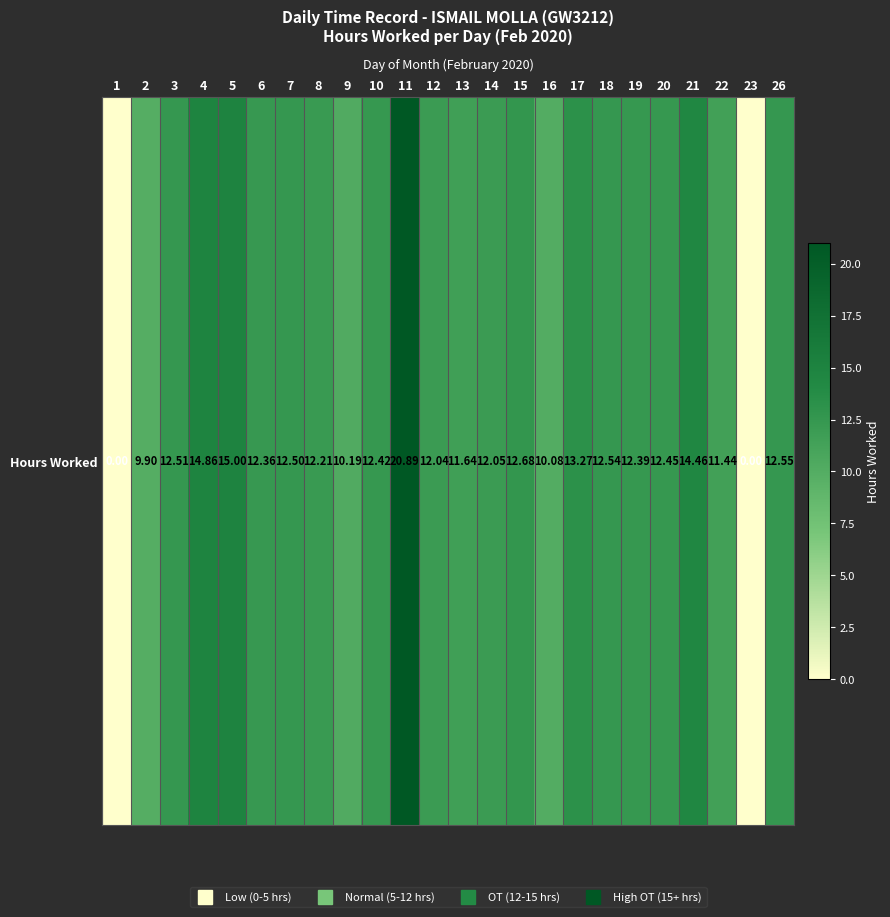

What is the change in value from 11 to 22?

-9.5